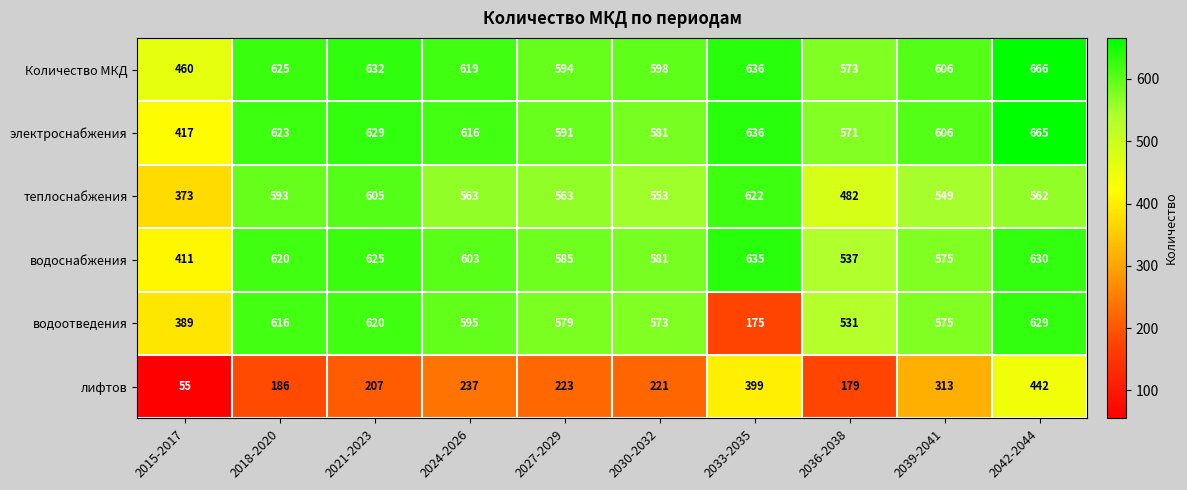

The value of лифтов at 2039-2041 is 543. True or false?

False